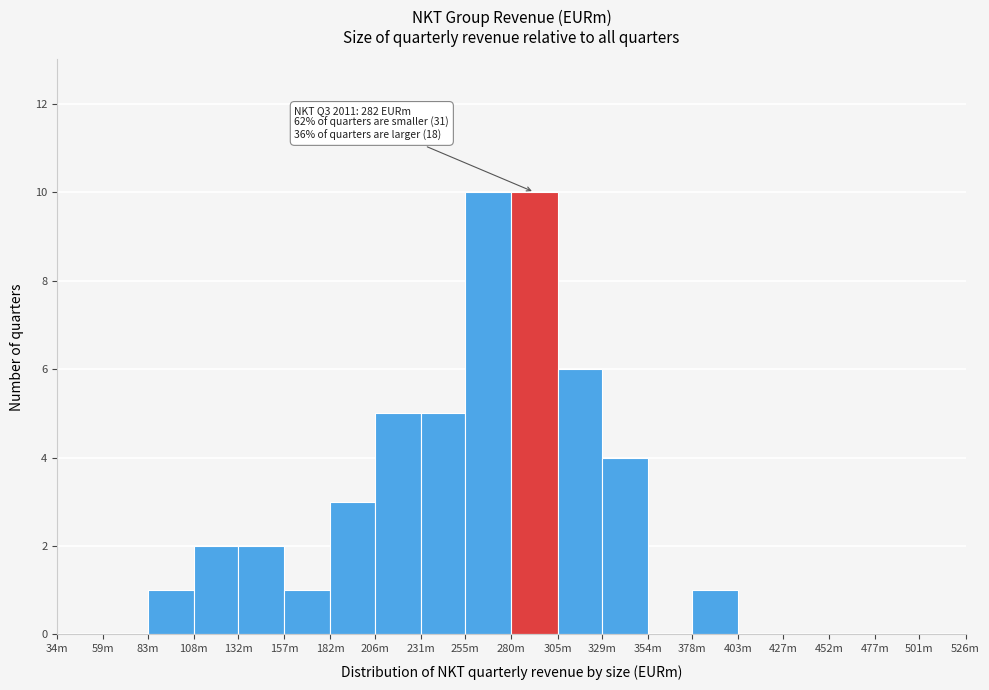

Reading left to right, what are all the values shown in this chart?

34m=0	59m=0	83m=1	108m=2	132m=2	157m=1	182m=3	206m=5	231m=5	255m=10	280m=10	305m=6	329m=4	354m=0	378m=1	403m=0	427m=0	452m=0	477m=0	501m=0